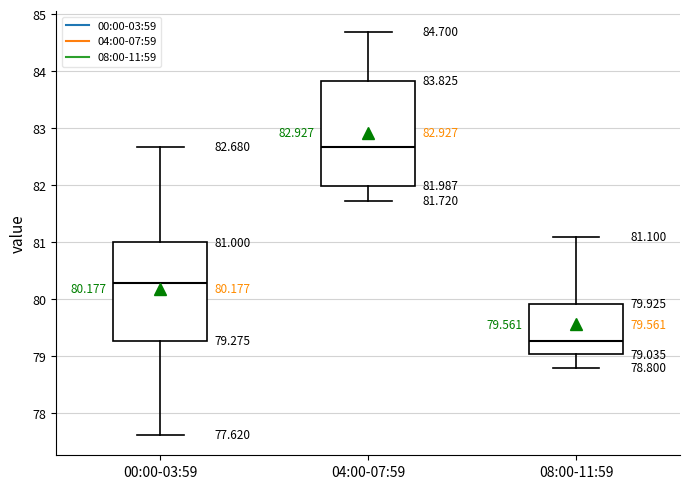

Which box's median line is the highest?

04:00-07:59